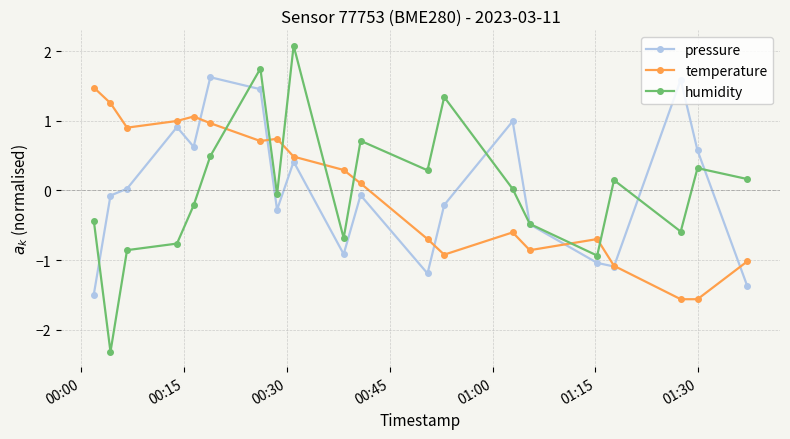

Does the chart have visible grid lines?

Yes